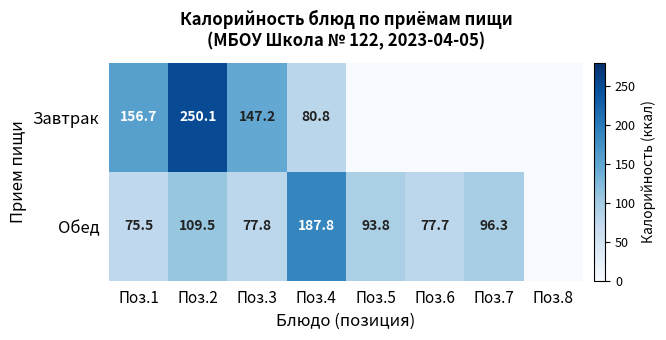

Rank the series at Поз.1 from lowest to highest value.

Обед, Завтрак